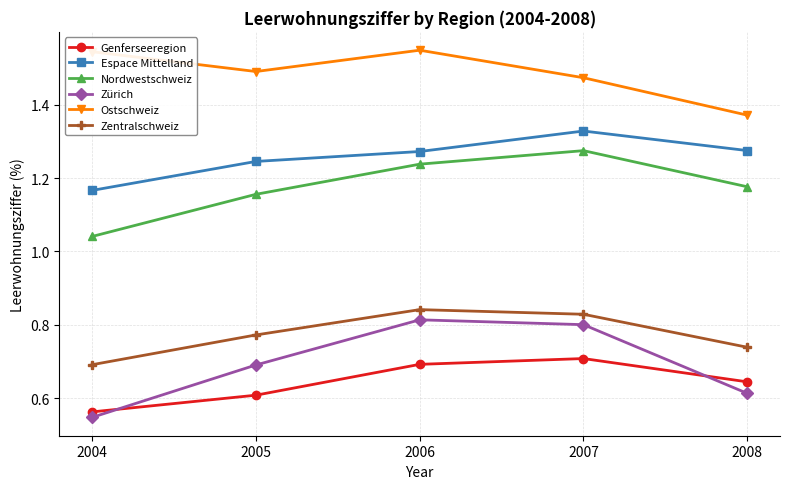

At how many categories does at least one series exceed 0?

5